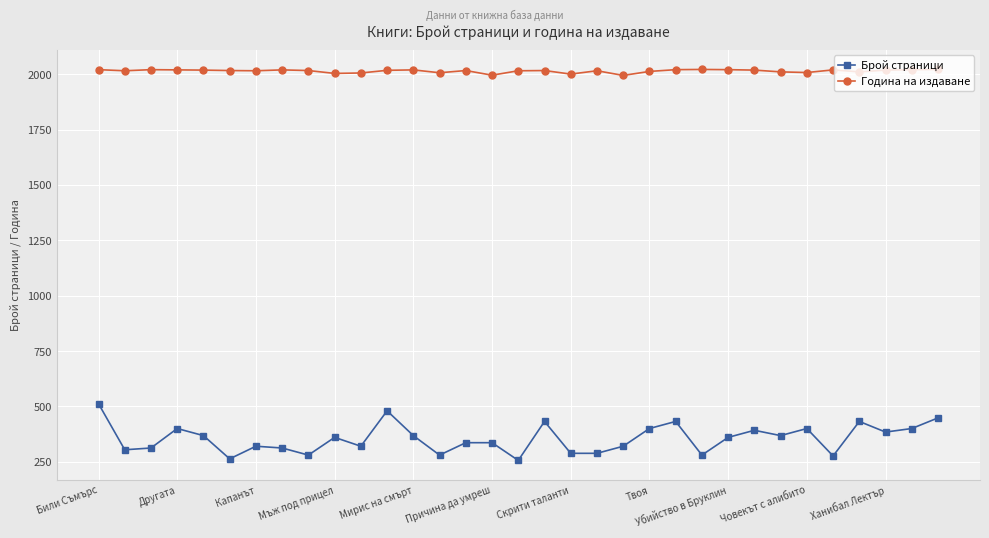

True or false: Брой страници has more than 1 points higher than both neighbors.

True